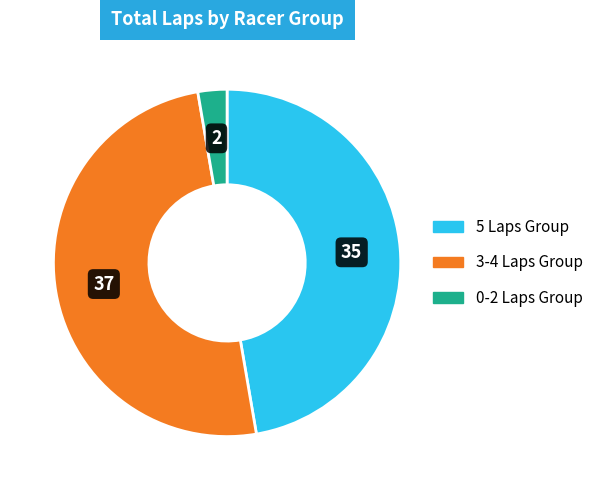

How many slices are in this pie chart?

3